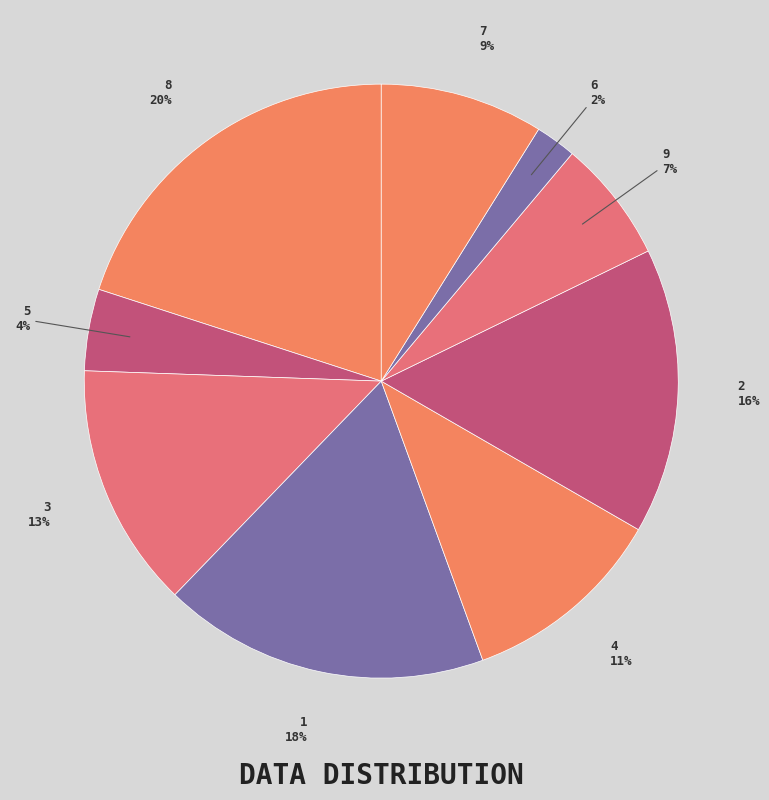

To the nearest percent, what portion does 4 represent?

11%